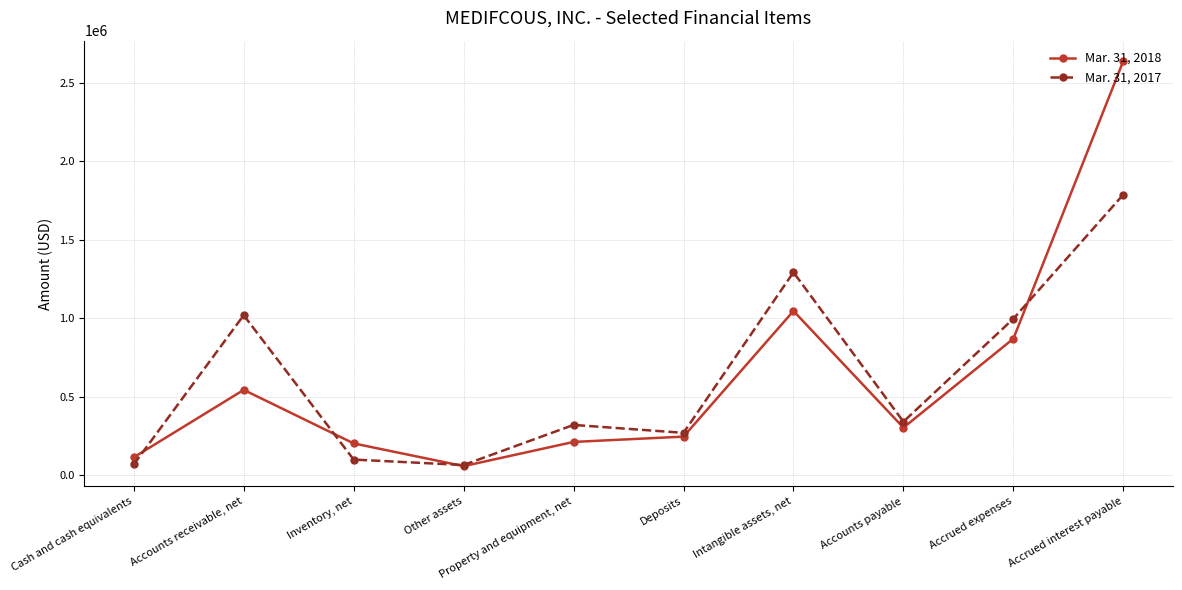

What is the label of the 8th point from the right?

Inventory, net